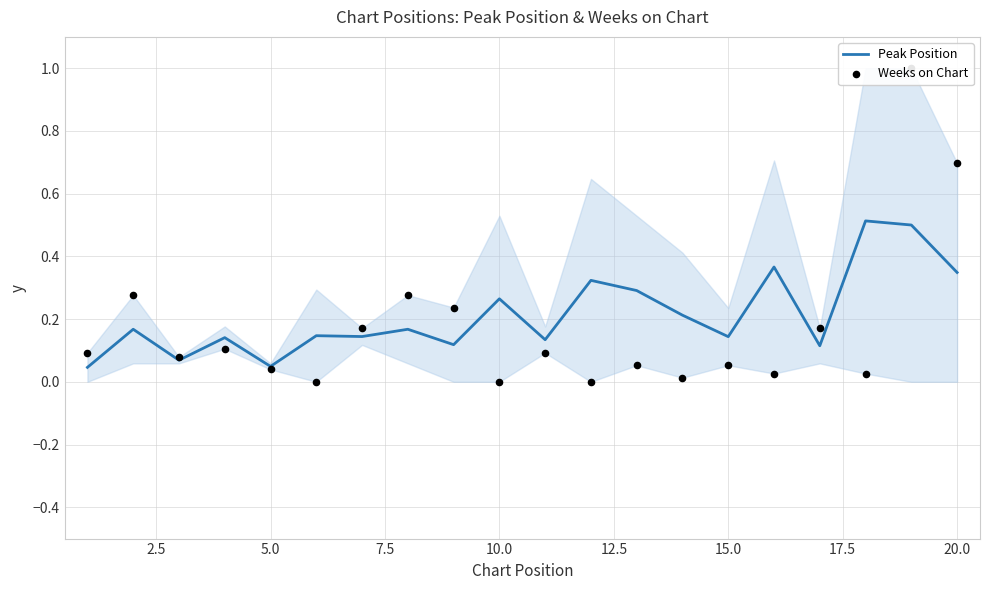

Which series has the widest spread of Y values?

Weeks on Chart